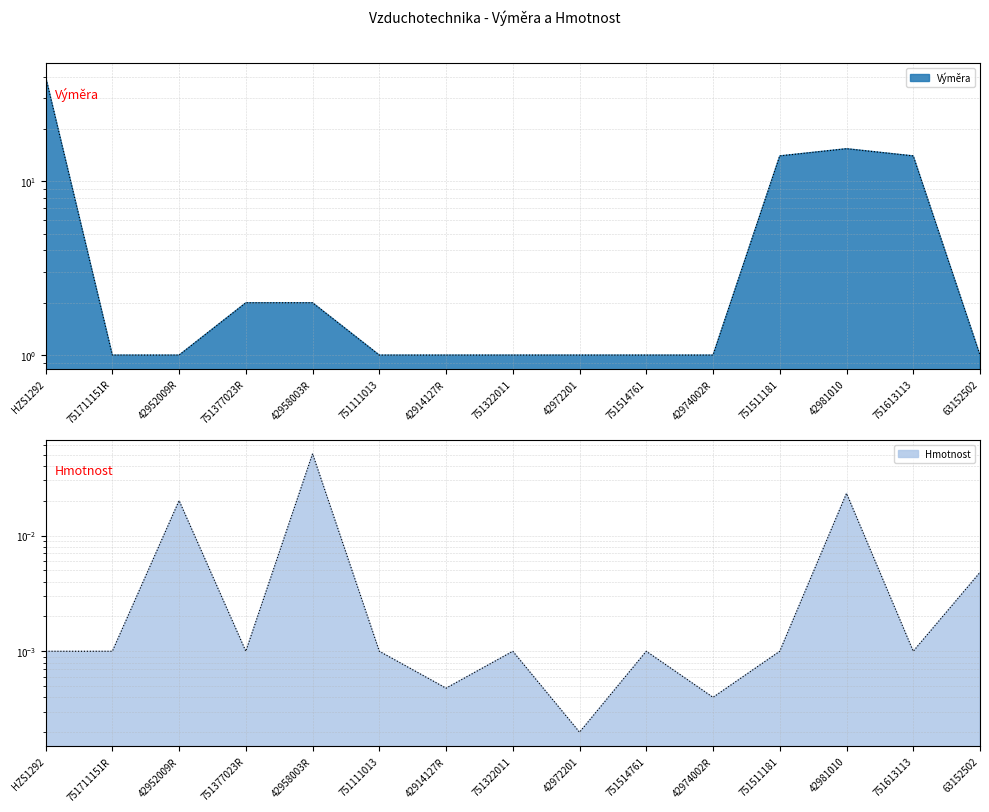

The value of Výměra at HZS1292 is 67.8. True or false?

False